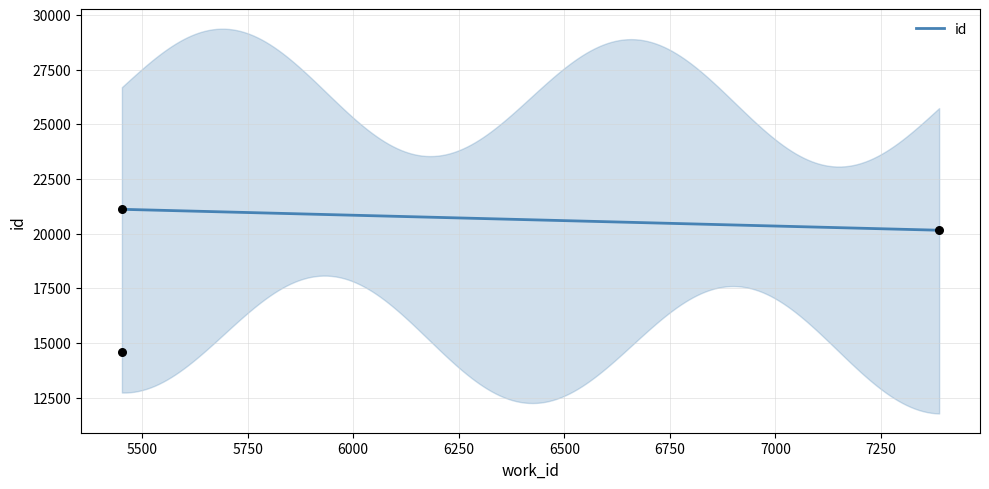

What is the change in value from 7388 to 5452?

+957